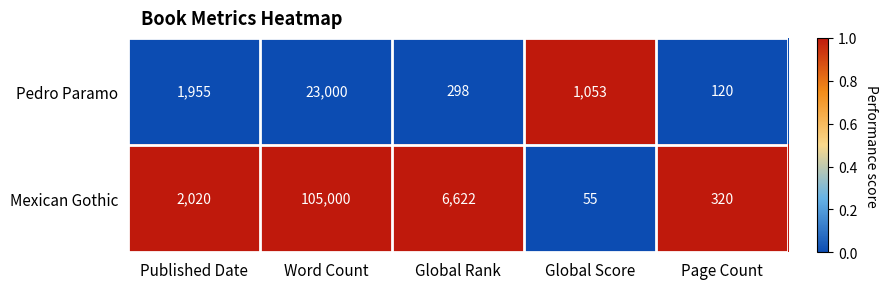

What is the sum of the Mexican Gothic values at Published Date and Page Count?

2340